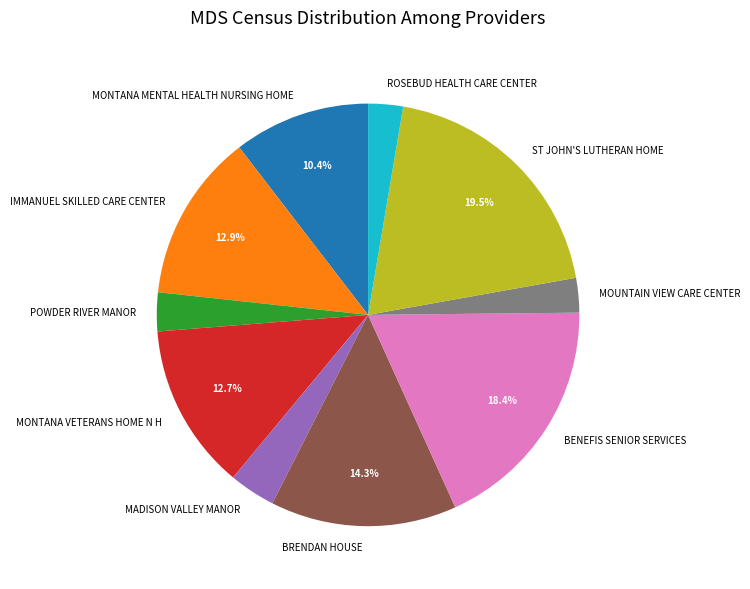

To the nearest percent, what is the difference between the largest and smallest slice percentages?

17%